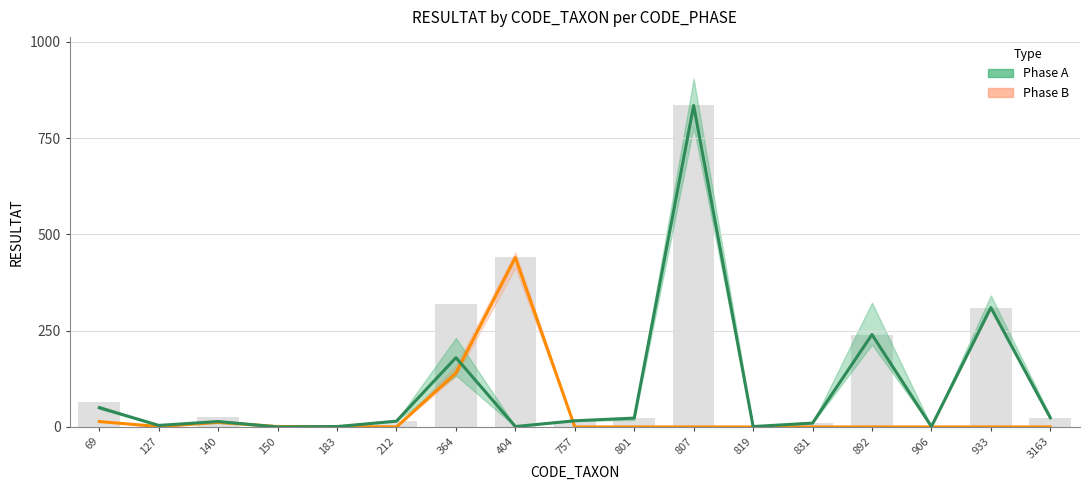

Between 819 and 906, which series saw the biggest shift?

Phase B